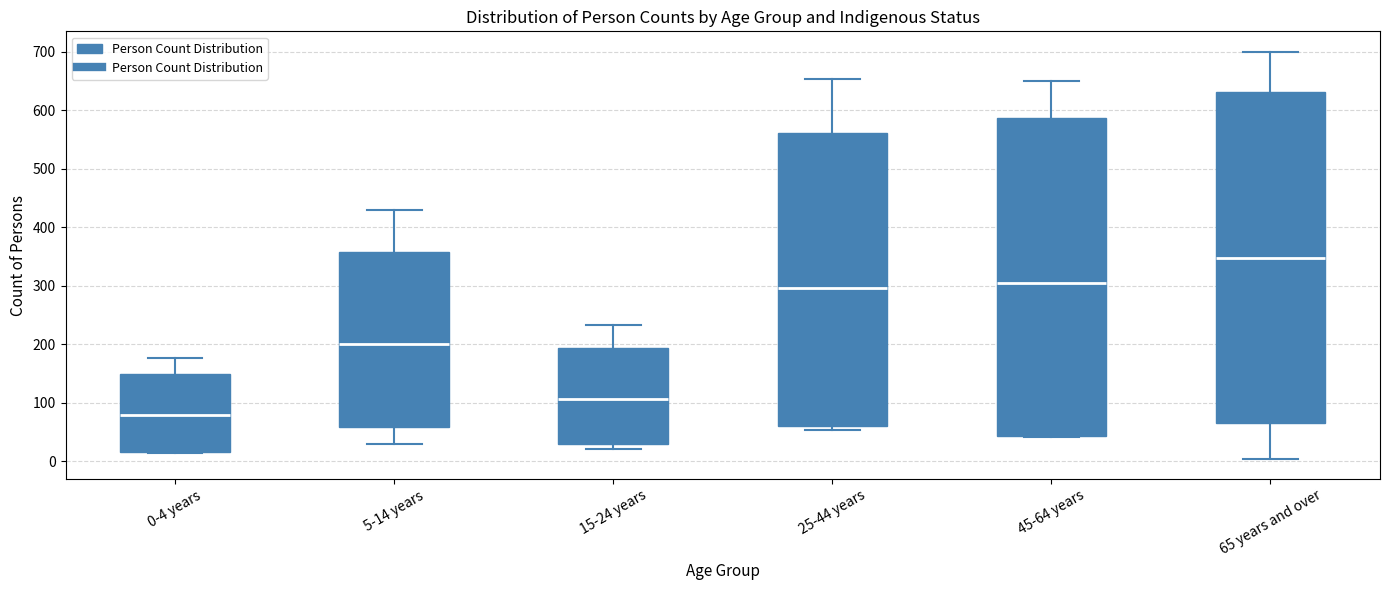

Where is the lower edge of the box for 45-64 years on the y-axis? The values are not printed on the chart, so give them approximately, as read against the axis.

40